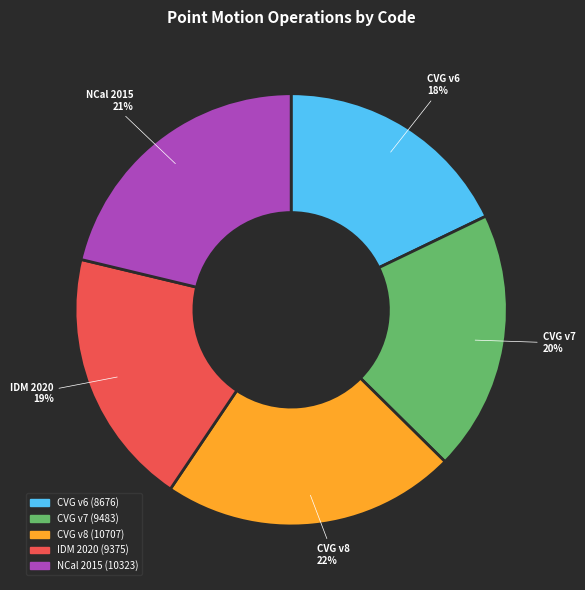

To the nearest percent, what is the average slice percentage?

20%